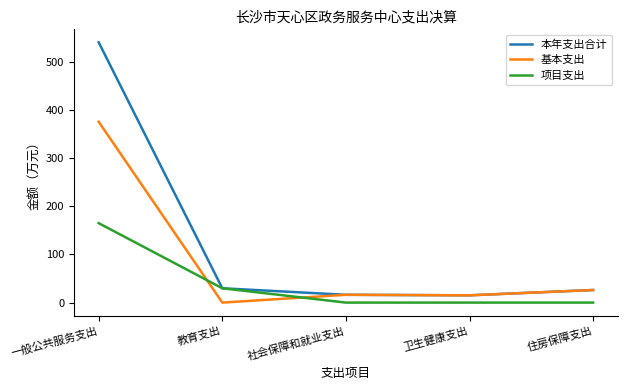

In 本年支出合计, how many points are lower than both neighbors (excluding endpoints)?

1